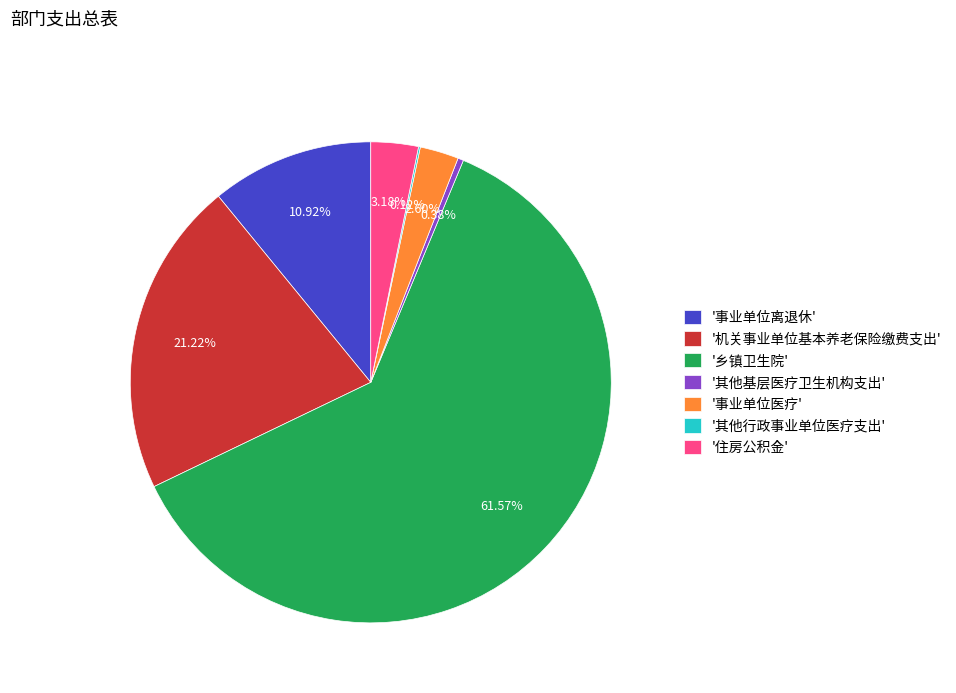

Is there any slice that represents more than half of the pie?

Yes